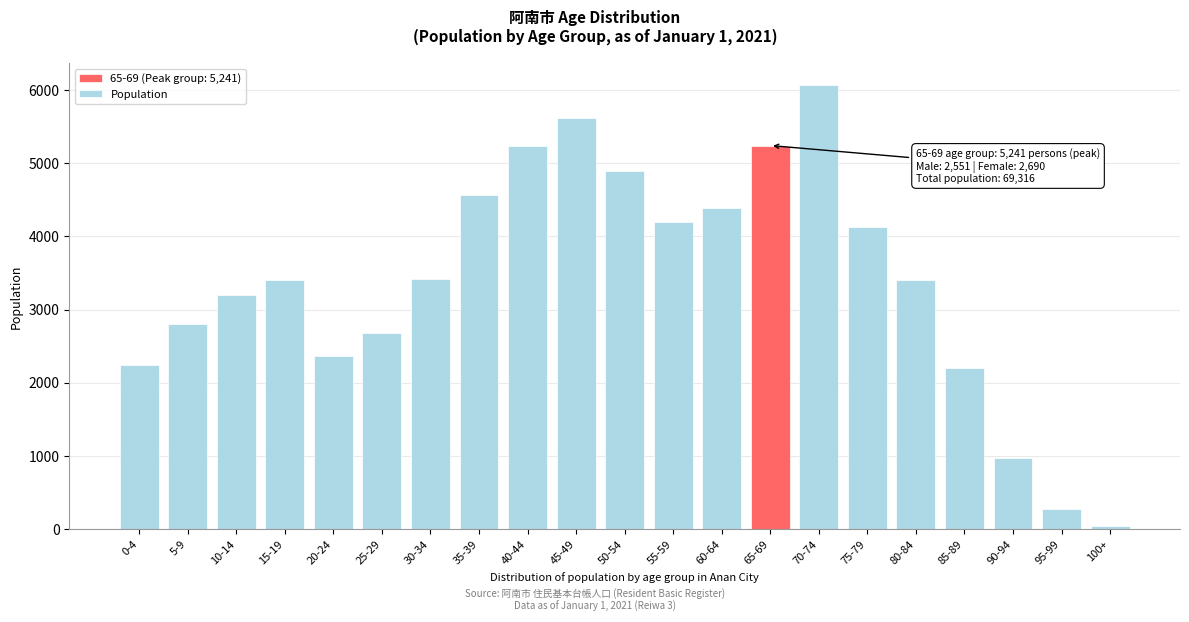

What is the ratio of the value at 5-9 to the value at 85-89?

1.3